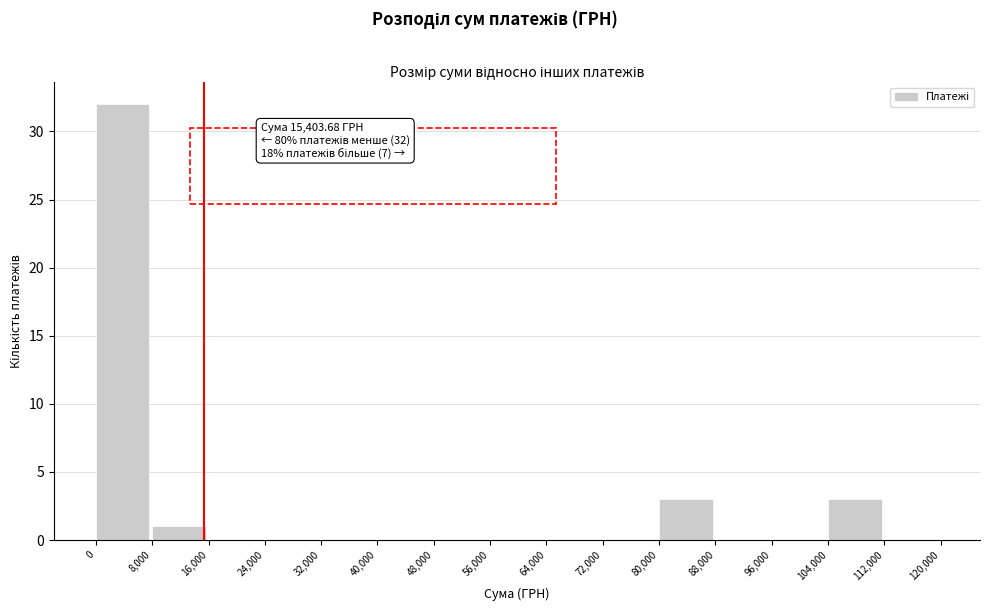

Over which range of the x-axis is the bar tallest?

0 to 8,000